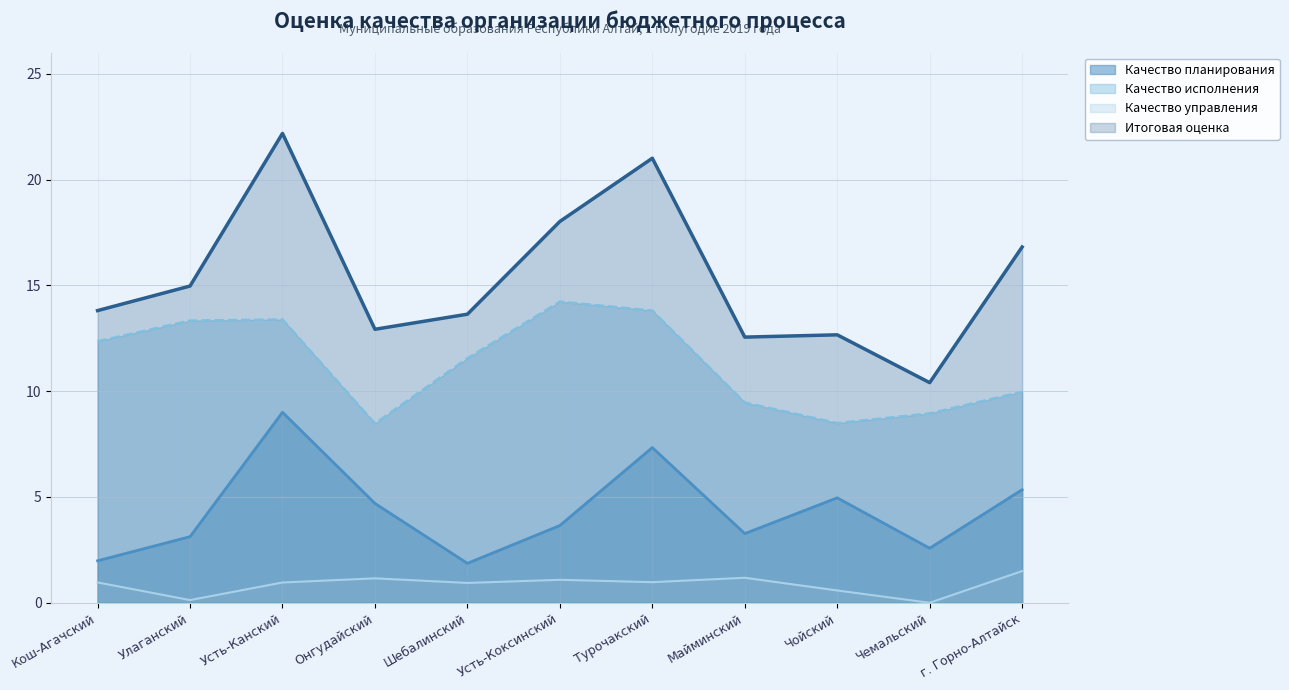

Read the Качество исполнения value at Майминский.

9.5